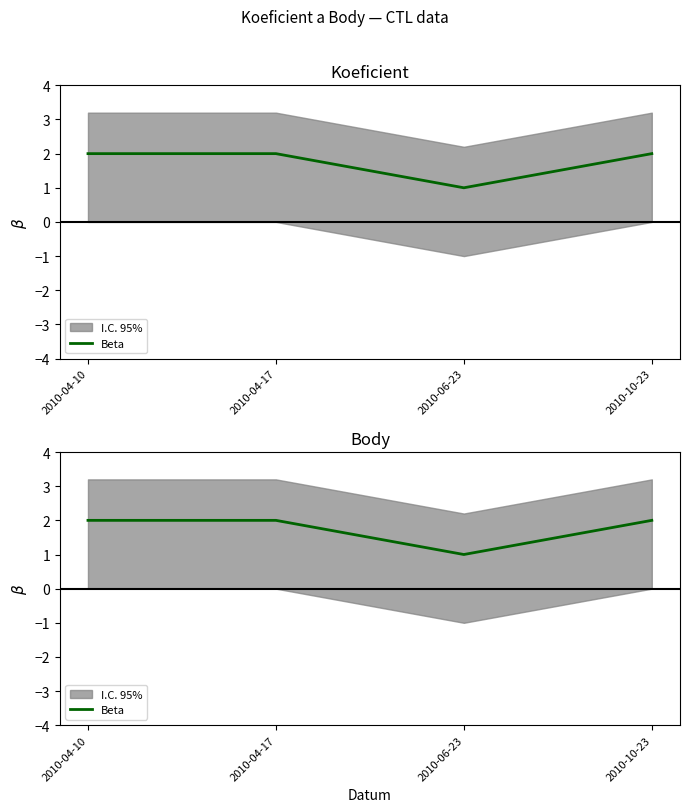

Which label corresponds to the largest value in the chart?

2010-04-10